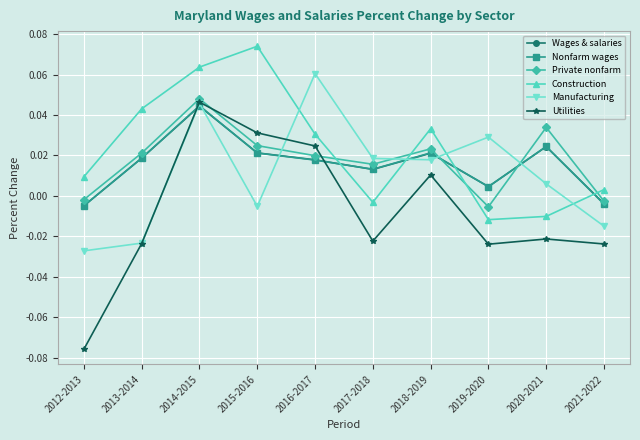

In Nonfarm wages, how many points are lower than both neighbors (excluding endpoints)?

2